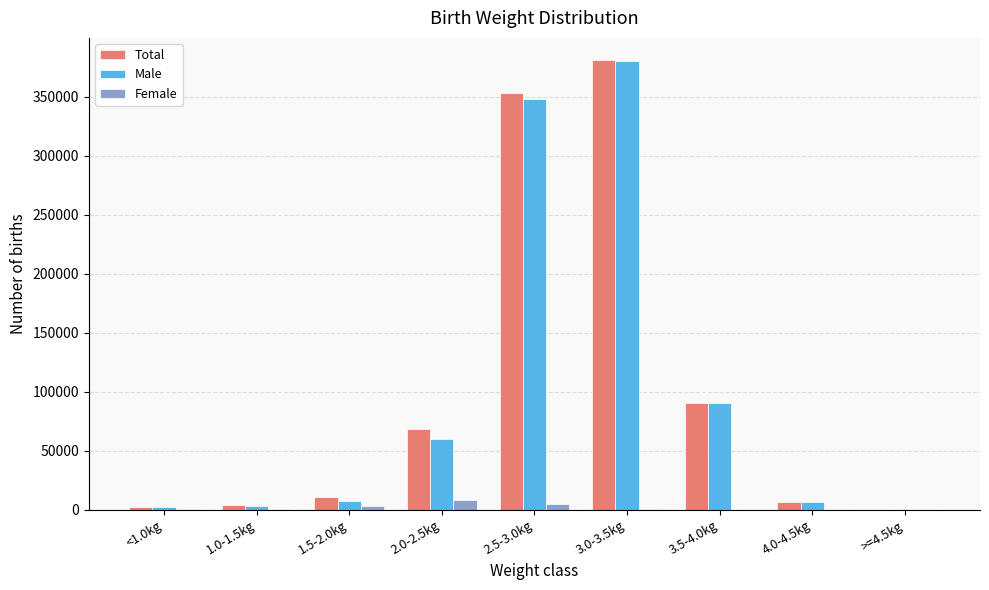

Which series changed the most between 1.5-2.0kg and 3.0-3.5kg?

Male